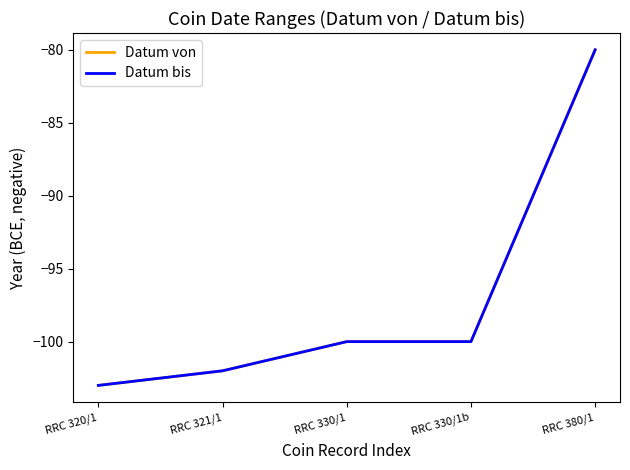

True or false: Datum von and Datum bis cross at least once.

False